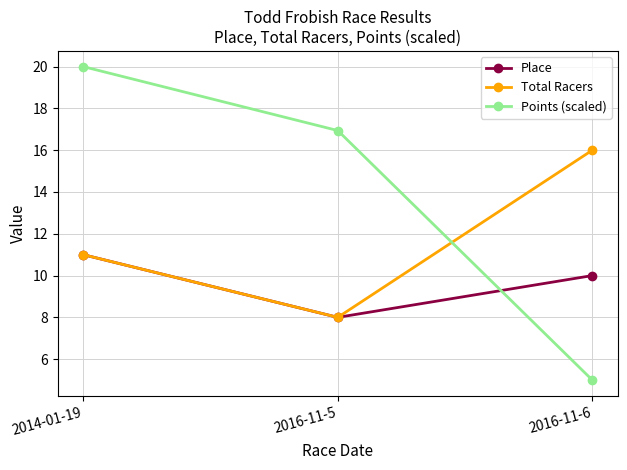

At which label is Points (scaled) closest to 12?

2016-11-5